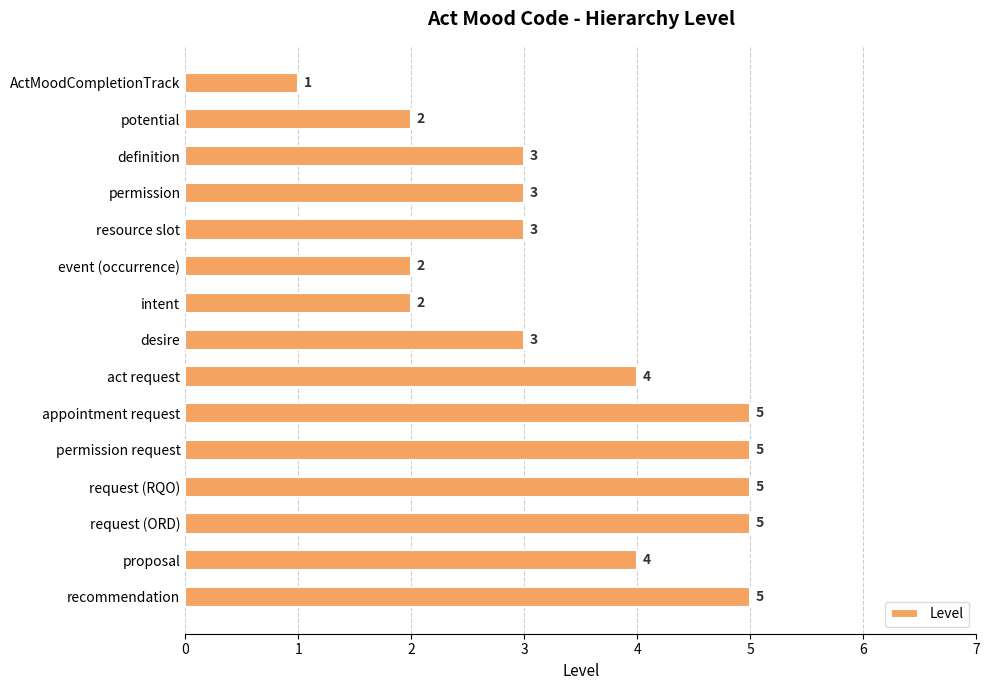

What position from the top is act request?

9